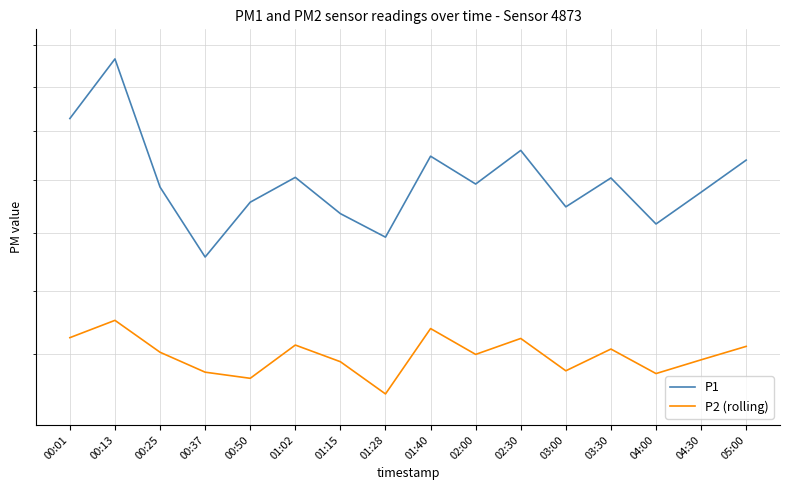

Which series has the largest total across all categories?

P1